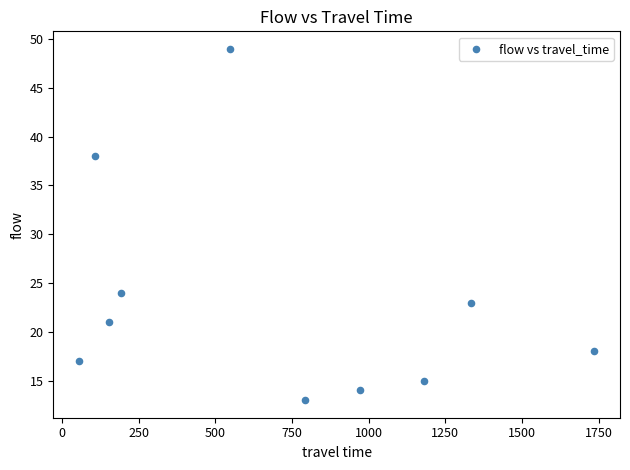

What is the range of X values (max minus min)?

1681